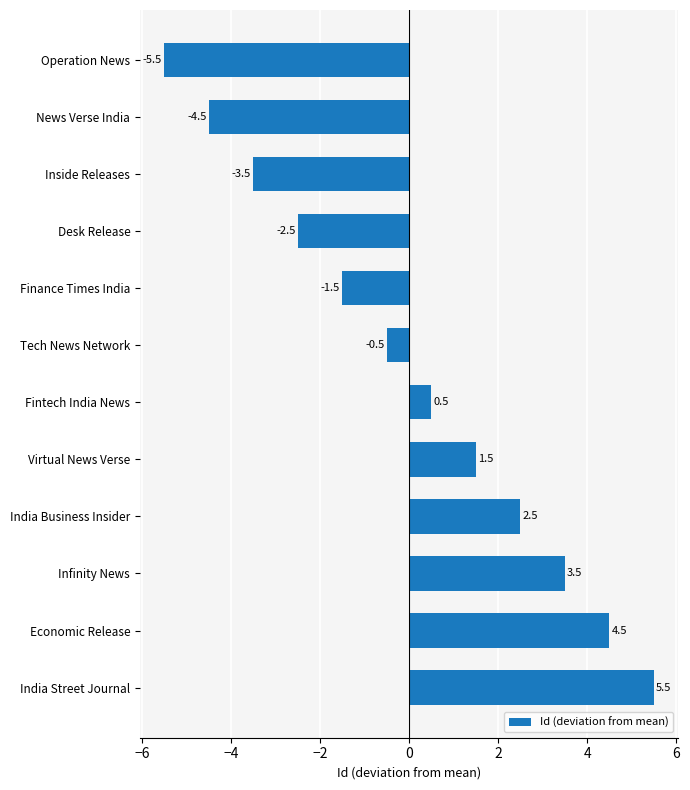

What is the maximum value shown in the chart?

5.5